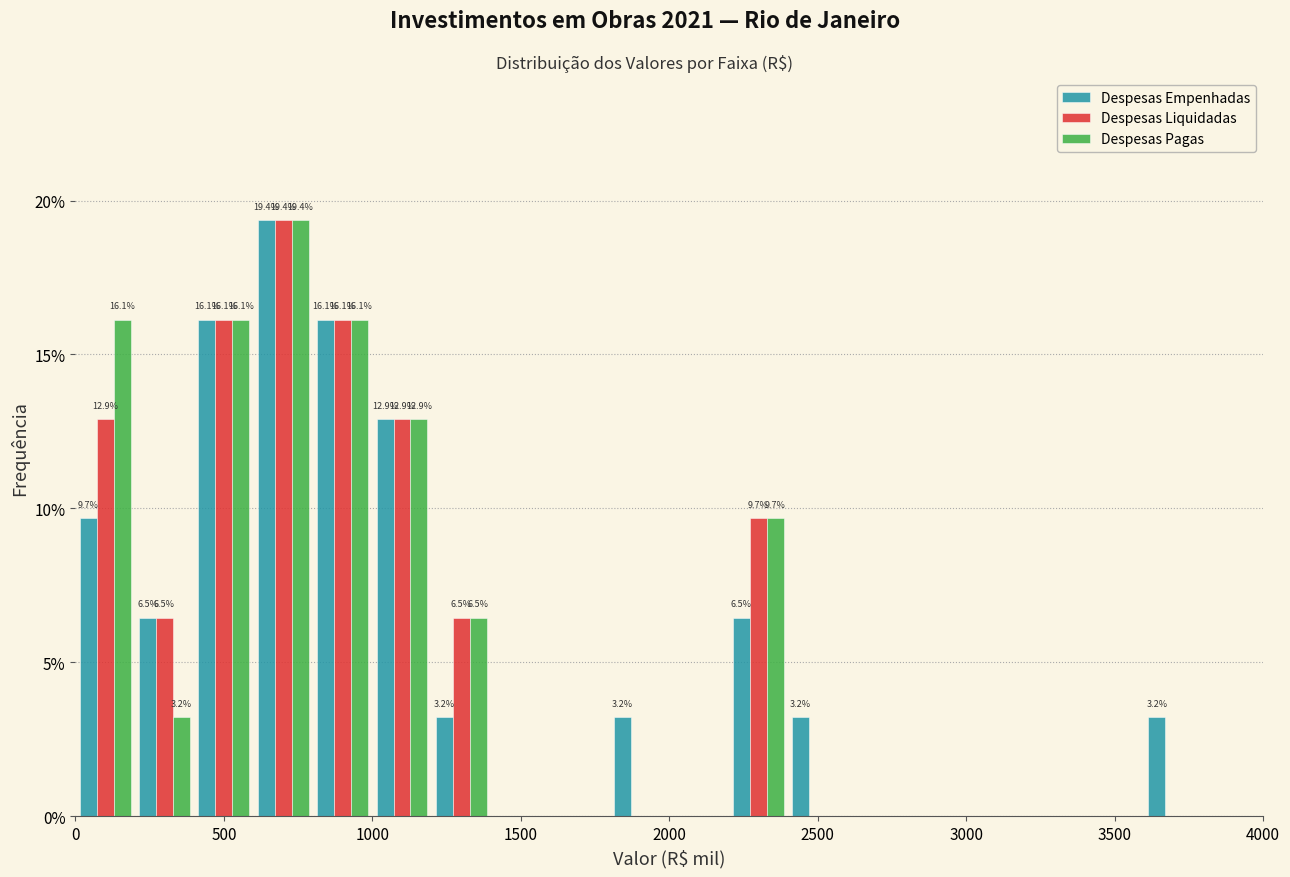

In the Despesas Pagas series, which range on the x-axis has the tallest bar?

600 to 800